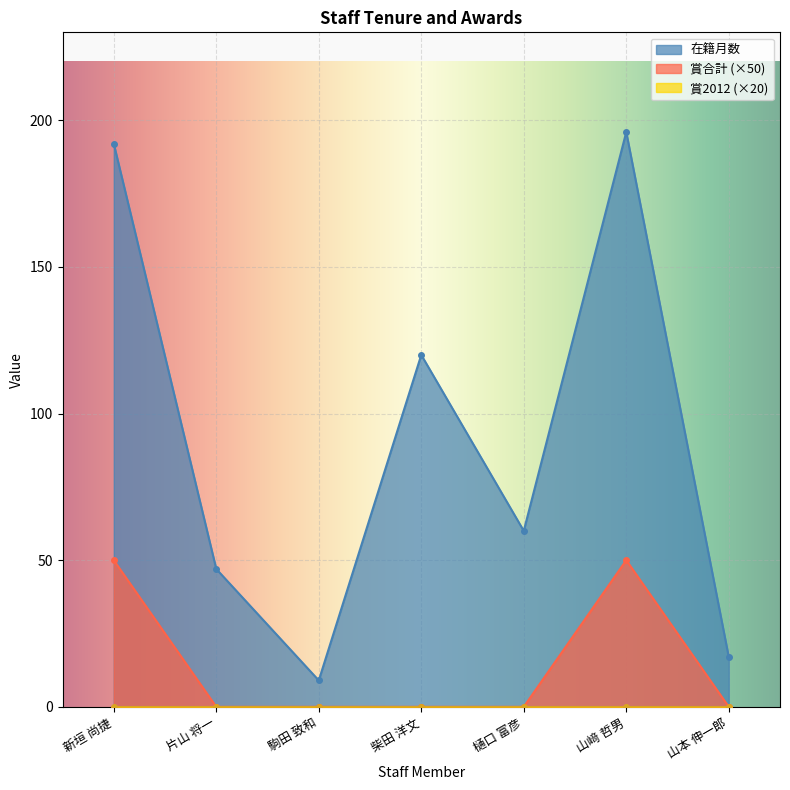

True or false: 在籍月数 and 賞合計 cross at least once.

False